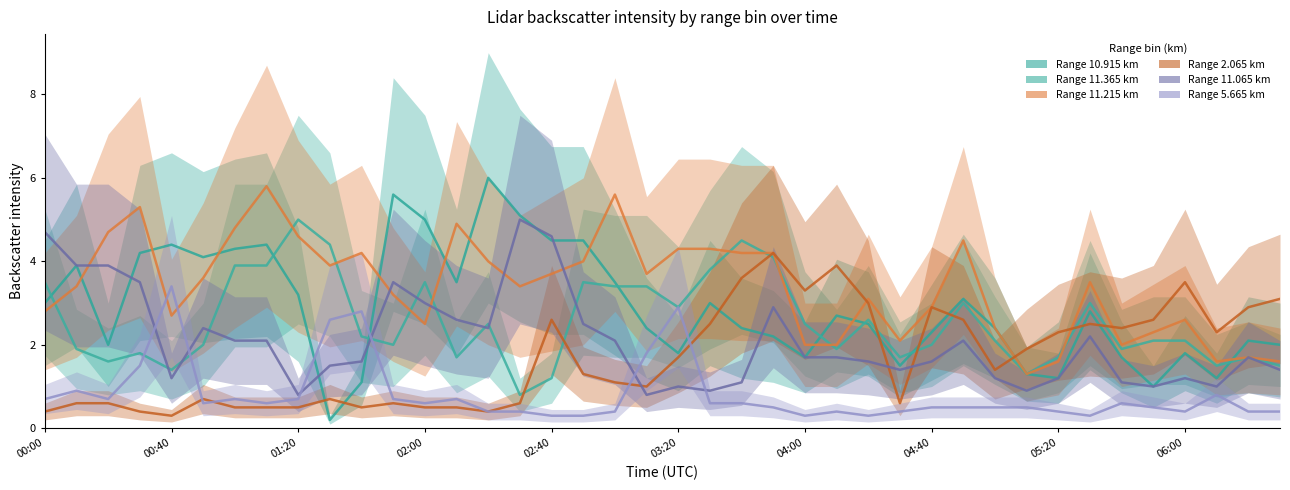

True or false: 10.915 has more than 0 points higher than both neighbors.

True